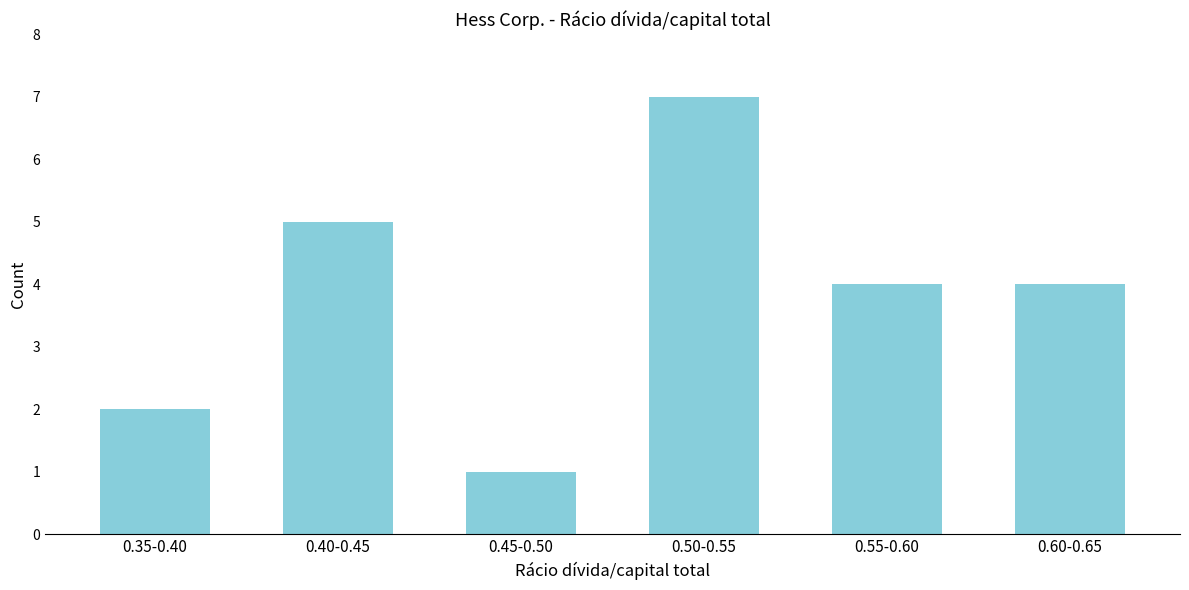

Reading left to right, list all the values displayed in this chart.

2	5	1	7	4	4